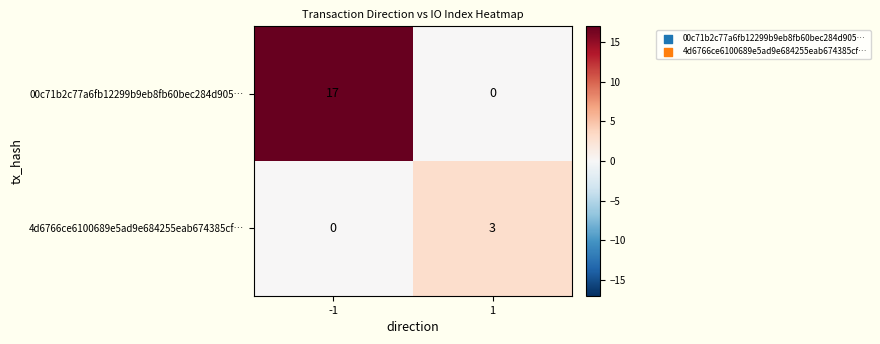

What is the sum of the 4d6766ce6100689e5ad9e684255eab674385cf… values at 1 and -1?

3